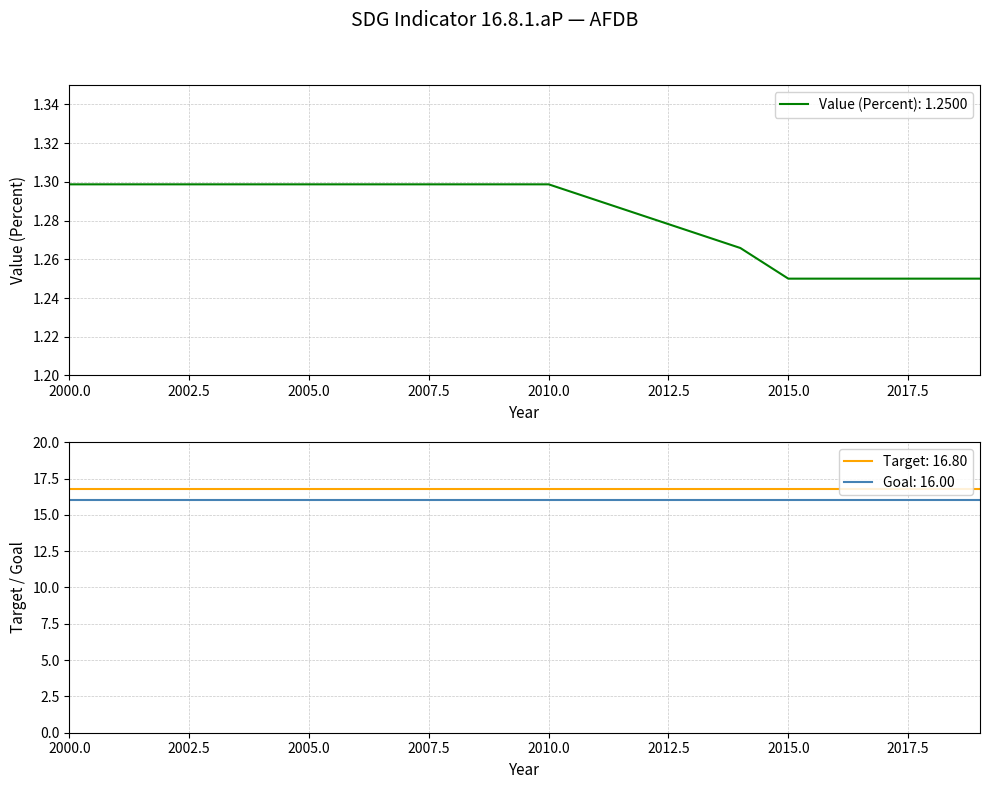

Which series has the widest spread of values?

Value (Percent)